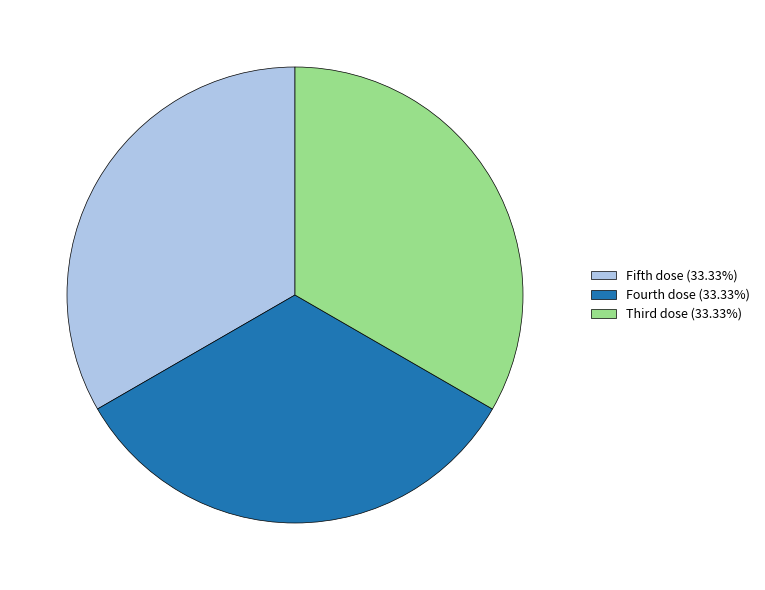

How many segments does this pie chart have?

3